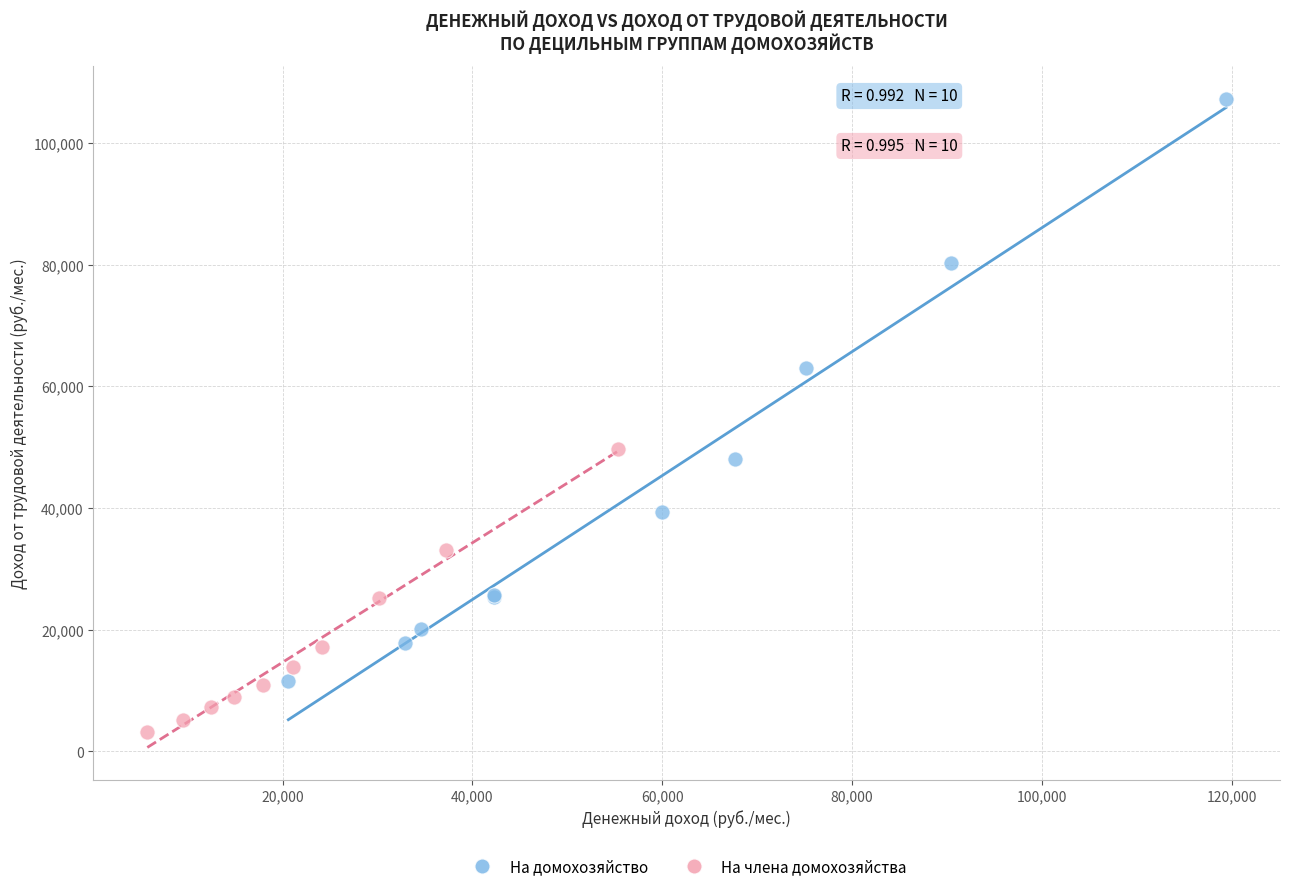

Which series has the widest spread of Y values?

На домохозяйство